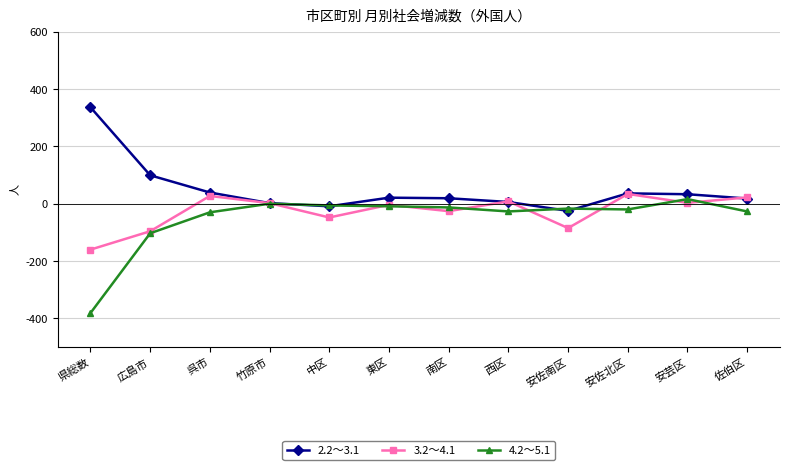

What is the value of the 3.2～4.1 point at the 12th from the left?

22